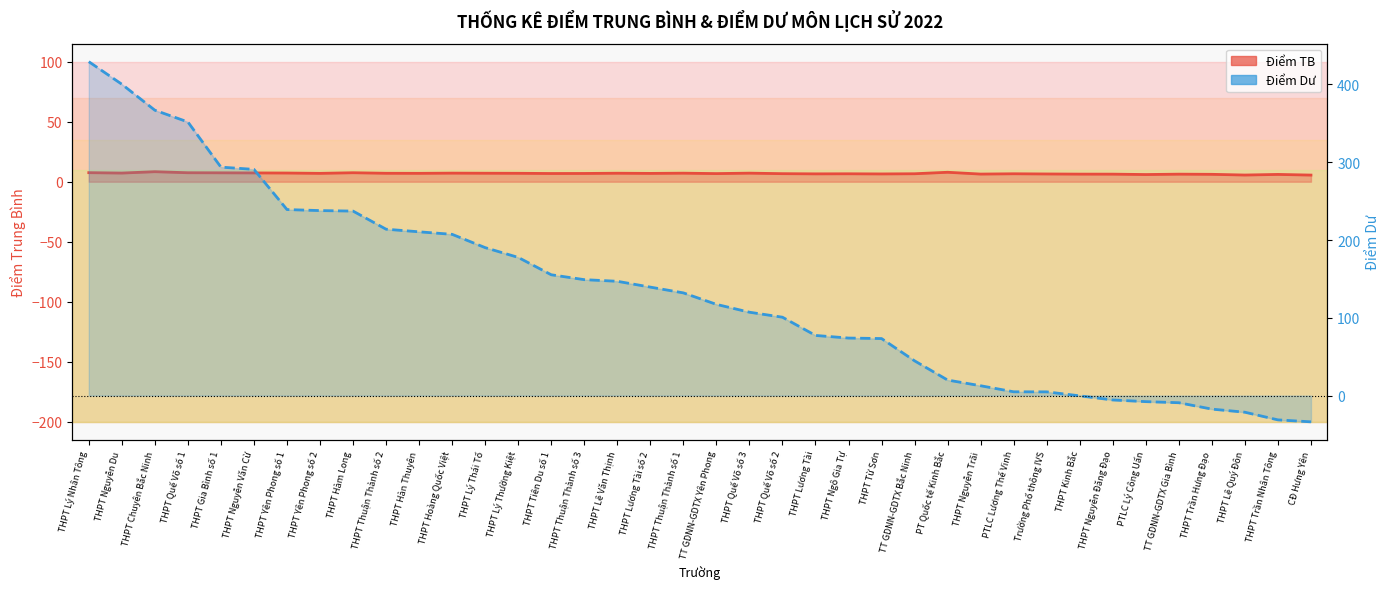

Read the Điểm TB value at THPT Quế Võ số 1.

7.5